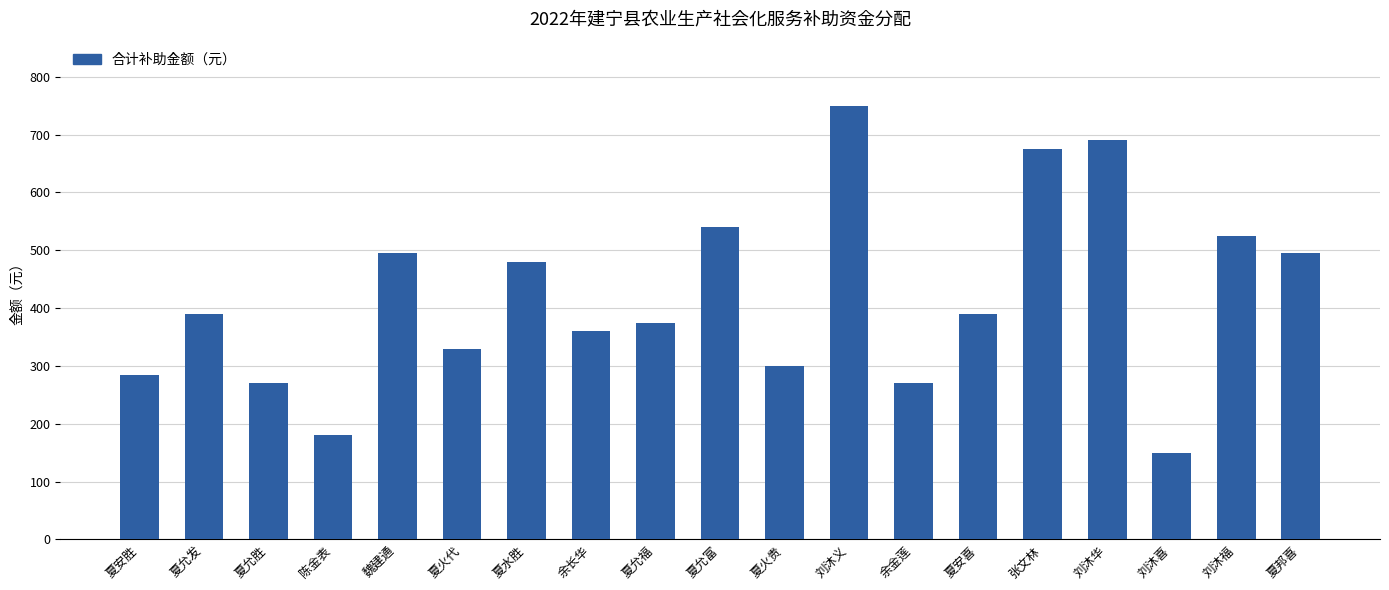

Count the number of data series in this chart.

1